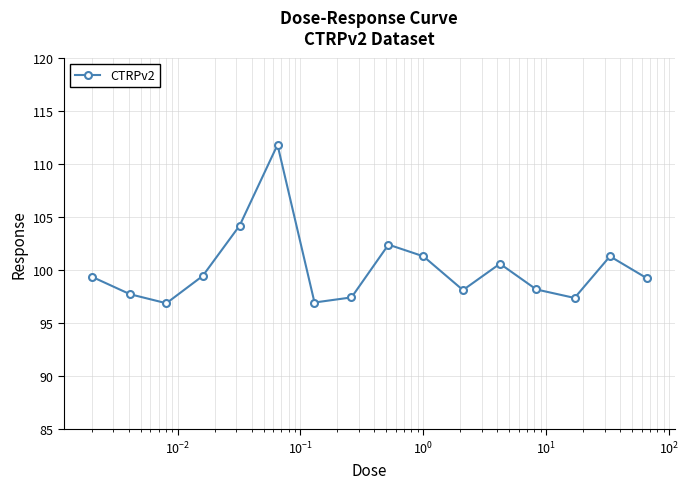

What is the minimum value shown in the chart?

96.9